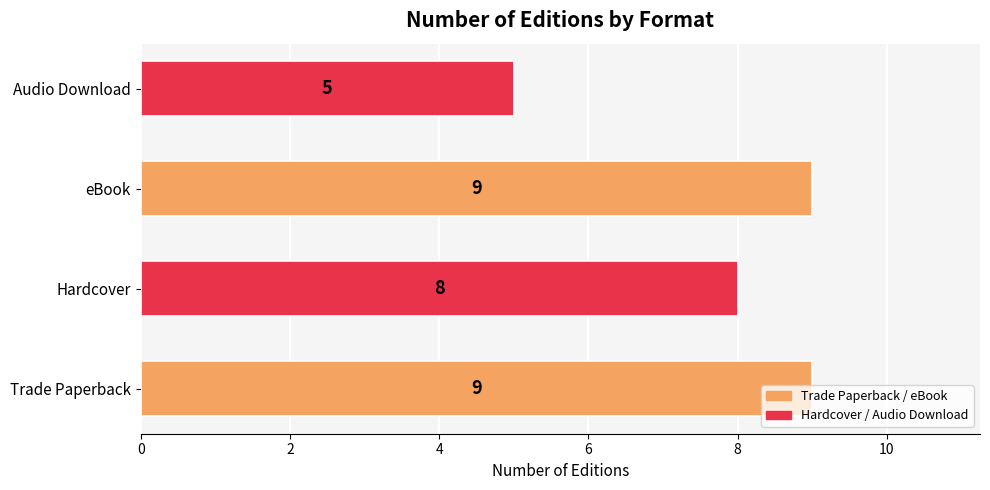

What is the minimum value shown in the chart?

5